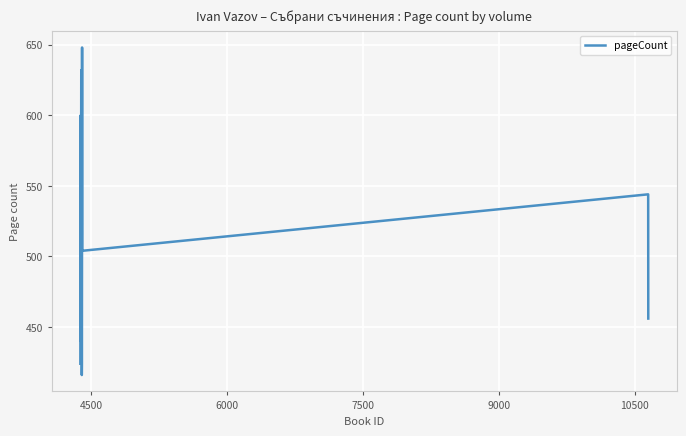

What is the smallest value displayed?

416